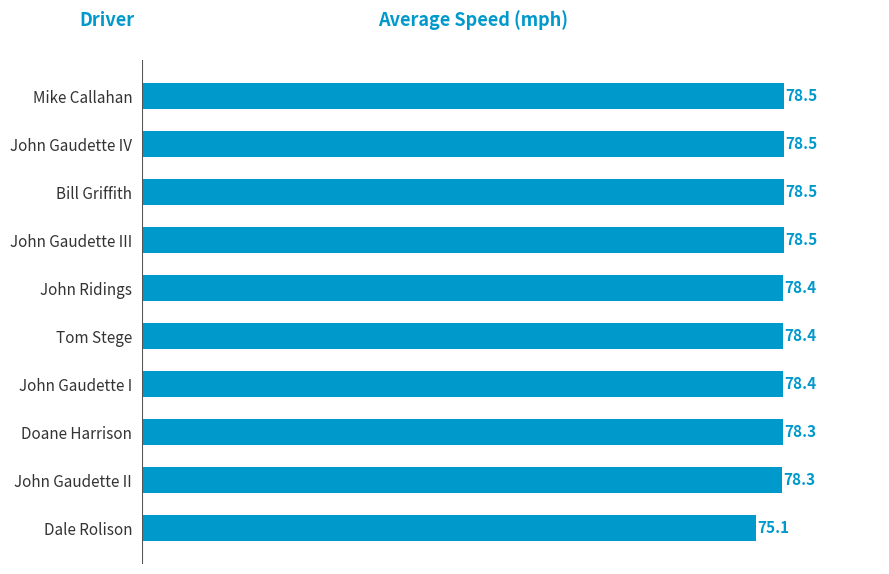

Between John Gaudette I and Doane Harrison, which is larger?

John Gaudette I